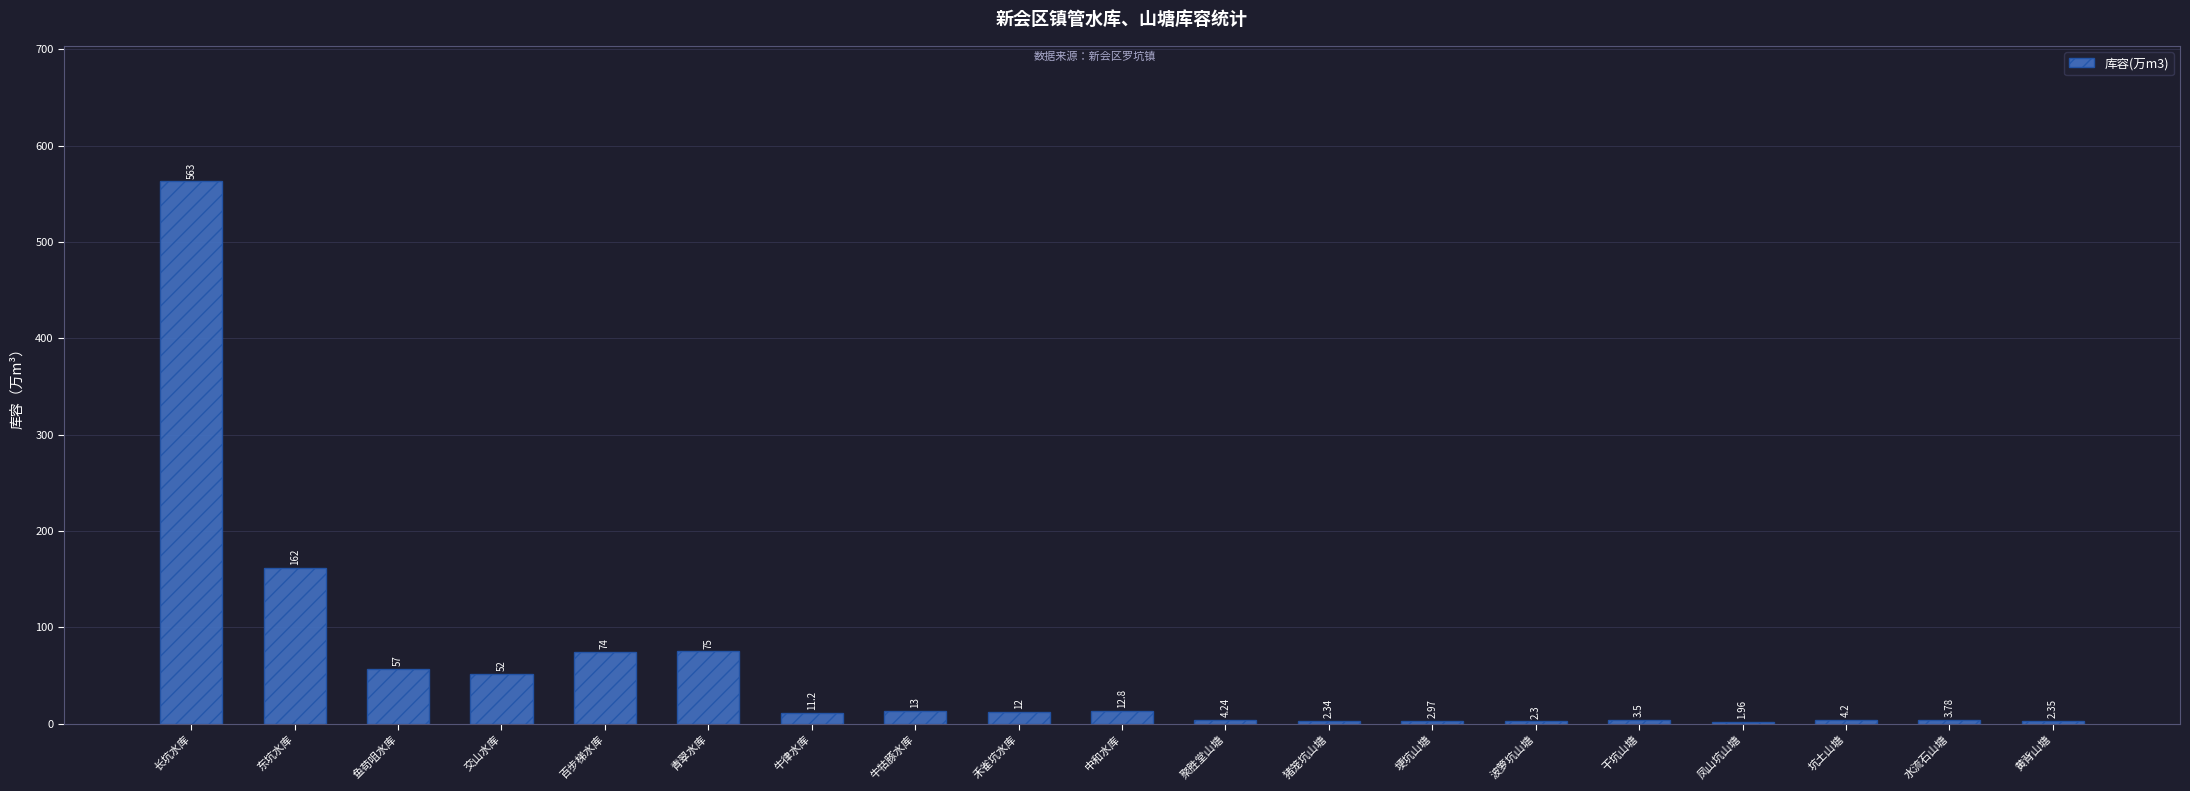

At which label is the value closest to 282?

东坑水库